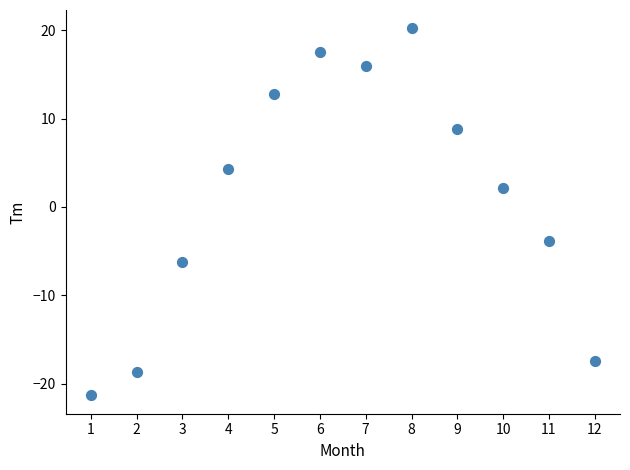

What Y value in the scatter plot is closest to 0?

2.1